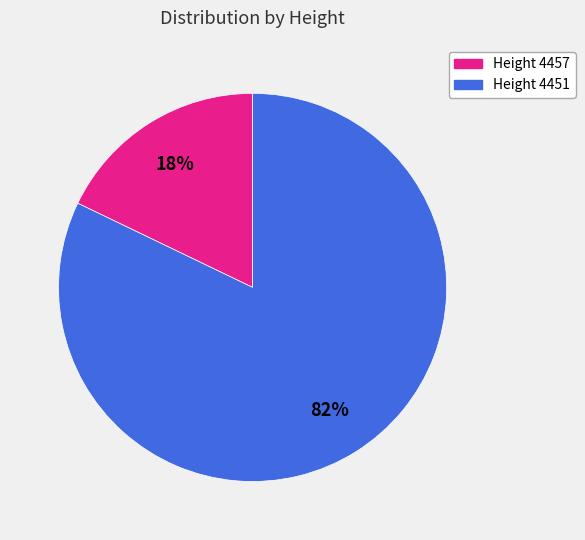

What is the largest slice in the pie chart?

Height 4451